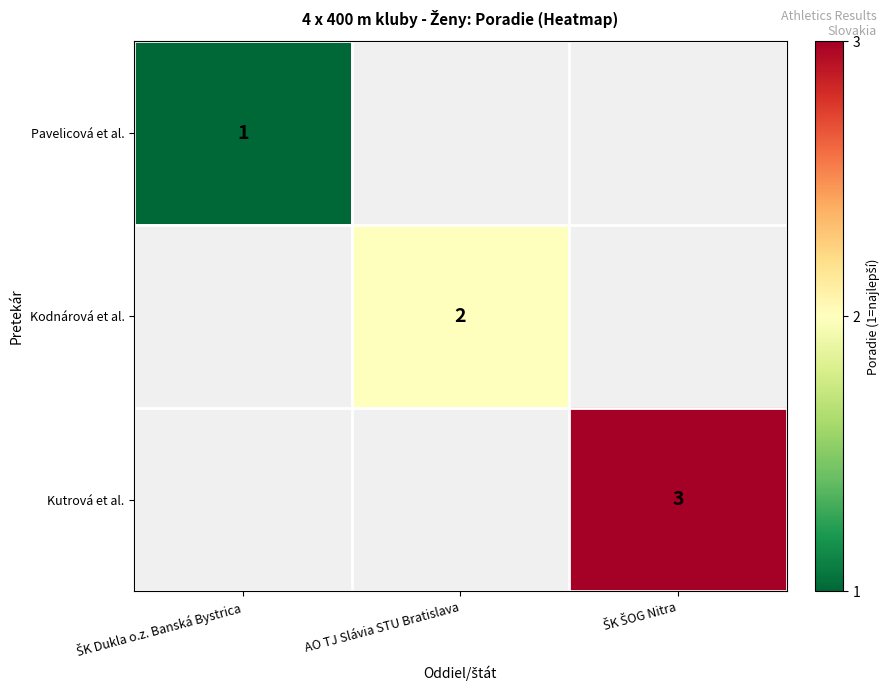

The value of Kodnárová et al. at AO TJ Slávia STU Bratislava is 3. True or false?

False